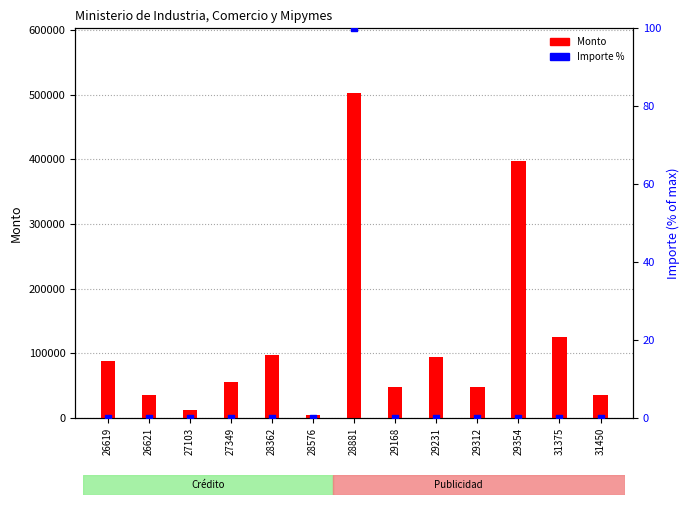

At how many categories does at least one series exceed 458241?

1